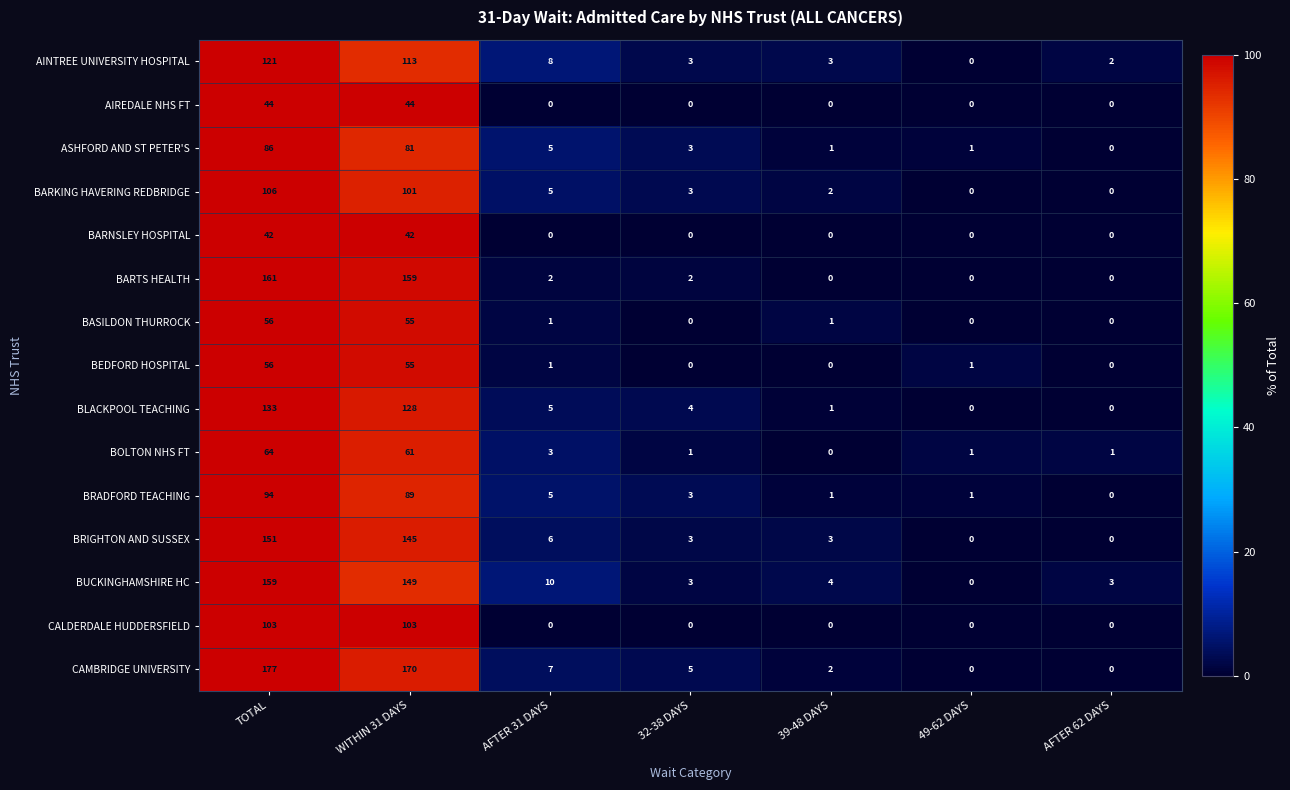

Where does the BRIGHTON AND SUSSEX series first go above 3?

TOTAL